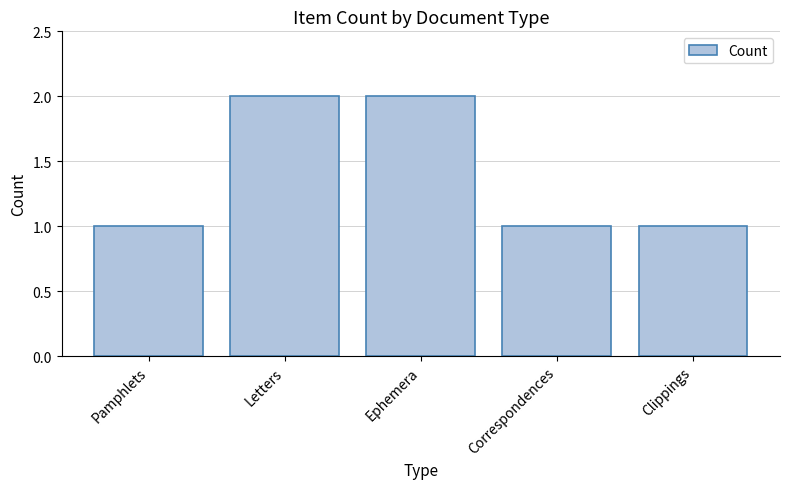

What is the maximum value shown in the chart?

2